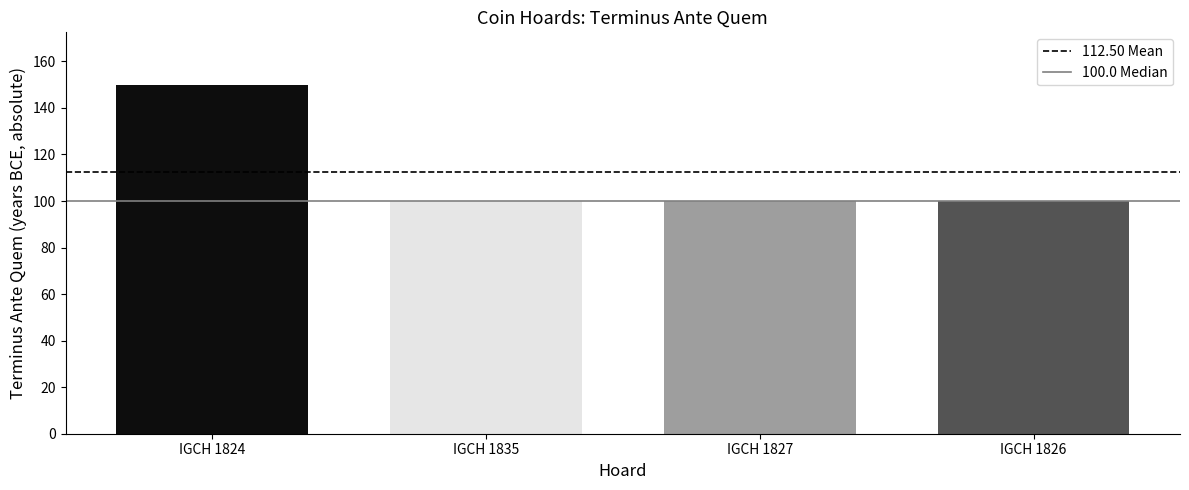

What is the maximum value shown in the chart?

150